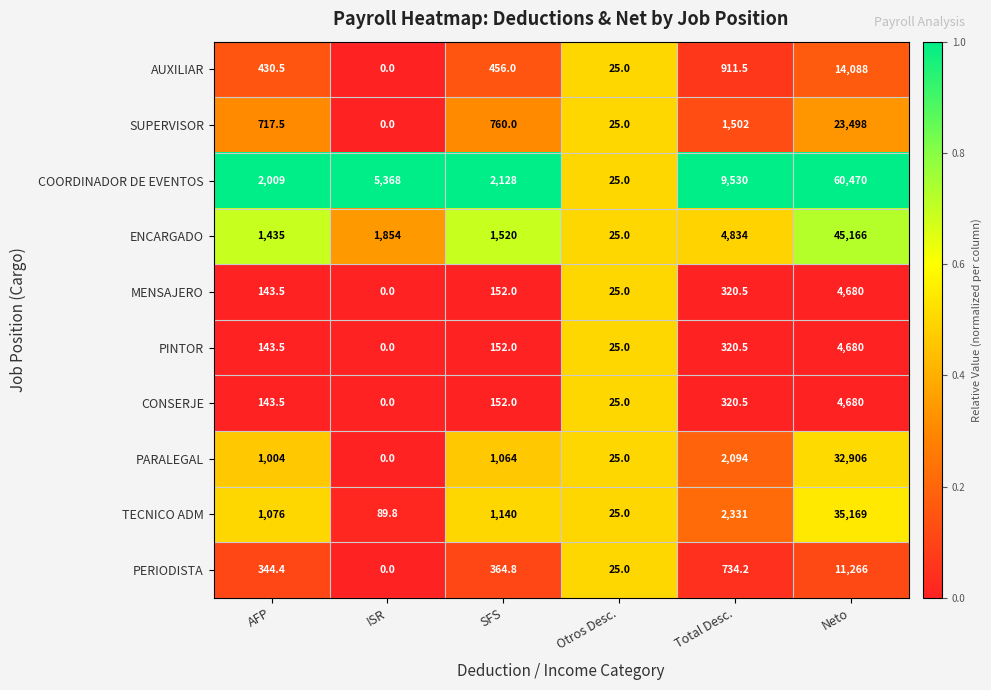

Is the value of PINTOR at Neto greater than the value of PARALEGAL at Neto?

No